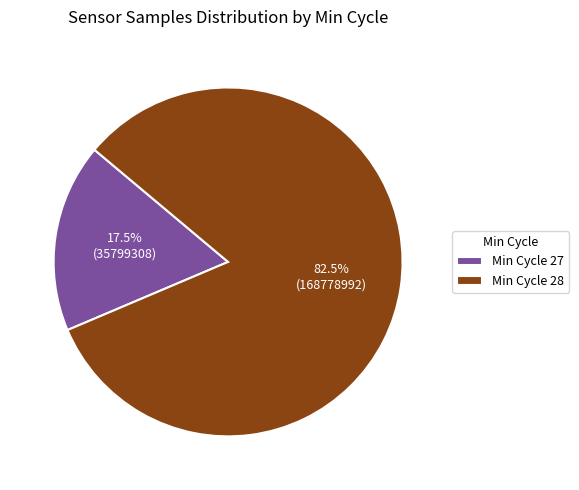

What is the largest slice in the pie chart?

Min Cycle 28